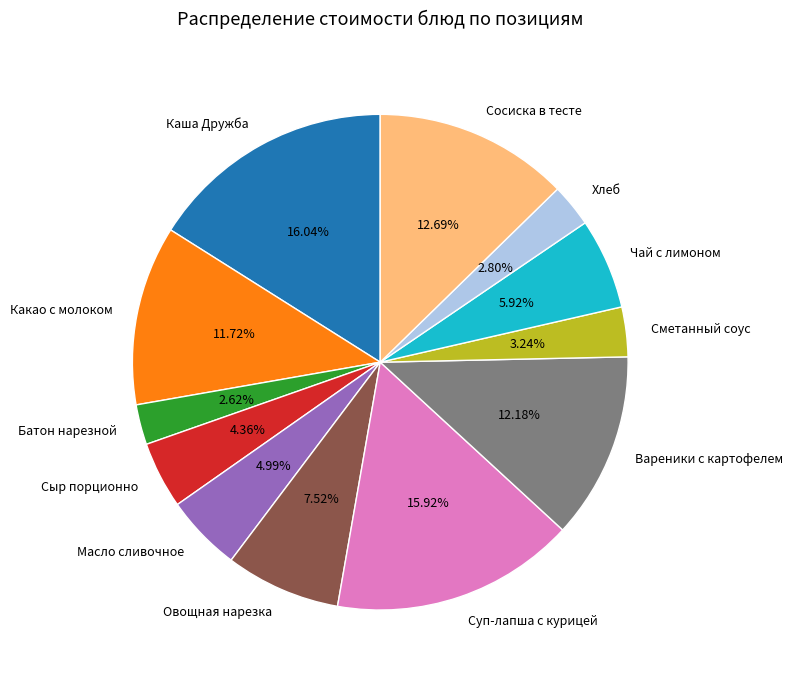

Does any single category account for the majority?

No